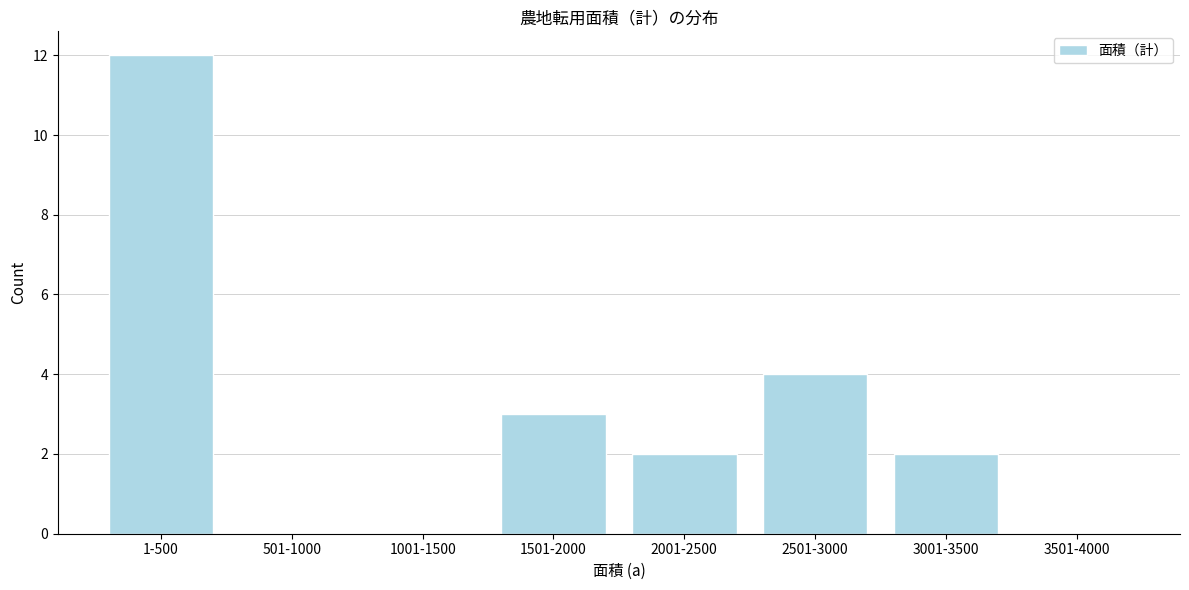

Reading left to right, transcribe all the data shown in this chart.

1-500=12	501-1000=0	1001-1500=0	1501-2000=3	2001-2500=2	2501-3000=4	3001-3500=2	3501-4000=0